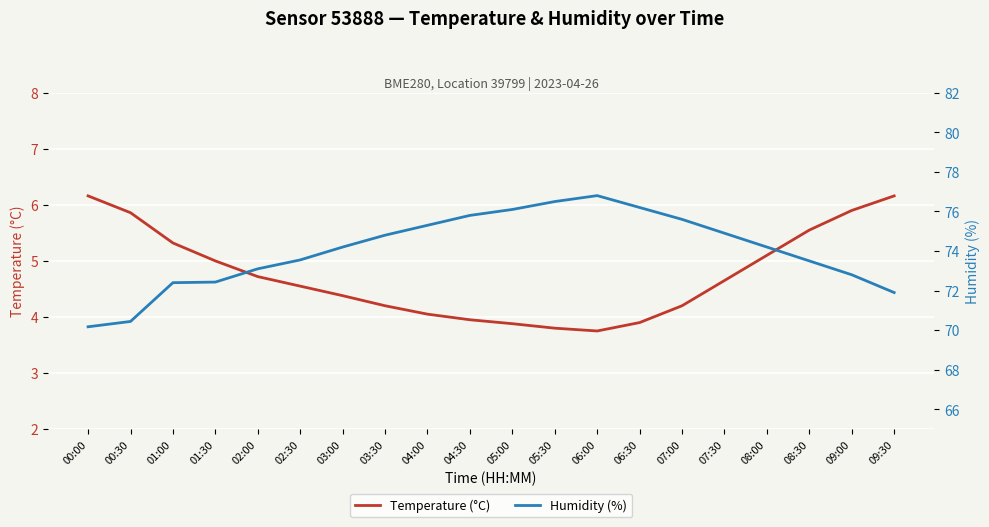

In Temperature (°C), how many points are lower than both neighbors (excluding endpoints)?

1